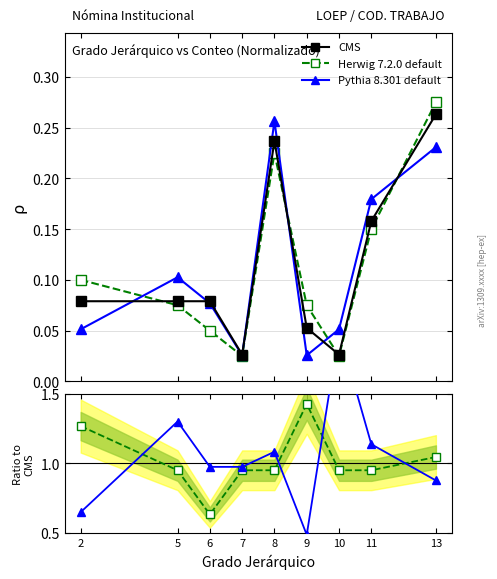

The CMS series shows 0.1 at 9. True or false?

False